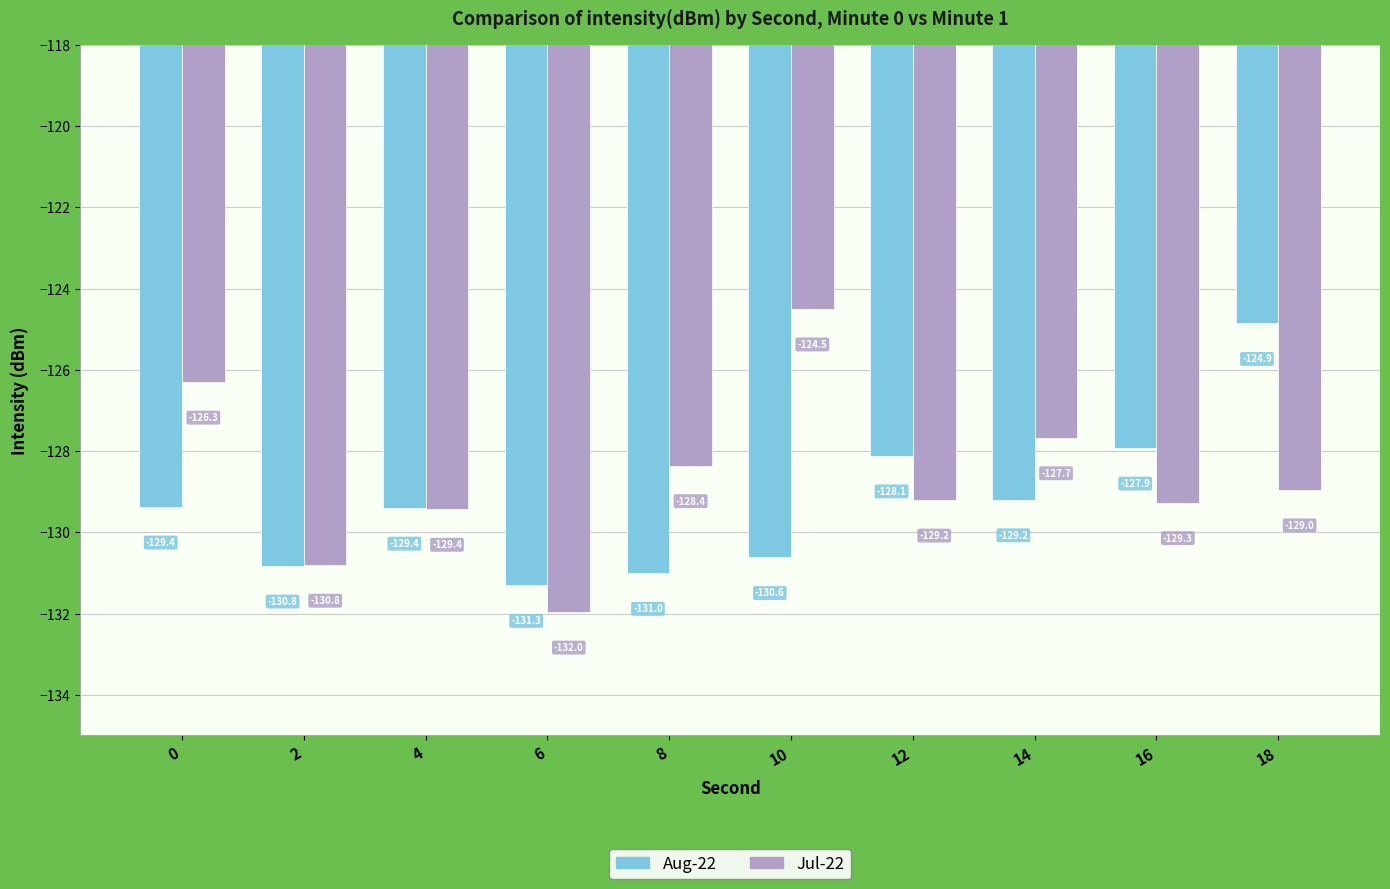

List the series in order of their peak value, highest first.

Jul-22, Aug-22